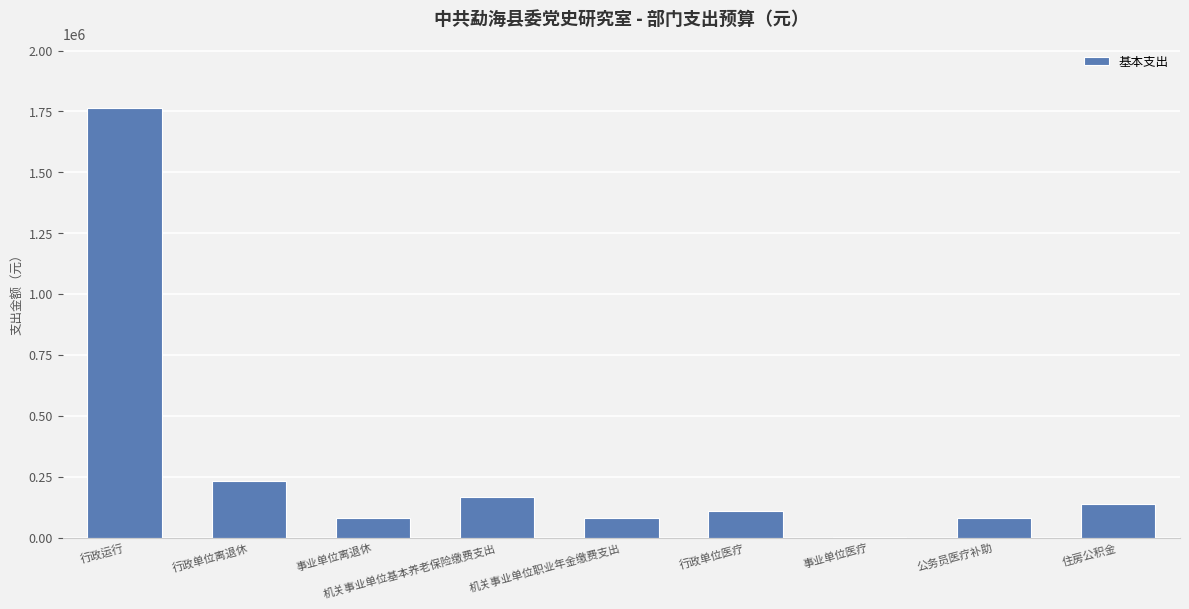

The chart shows a value of 82460.0 at 事业单位离退休. True or false?

True